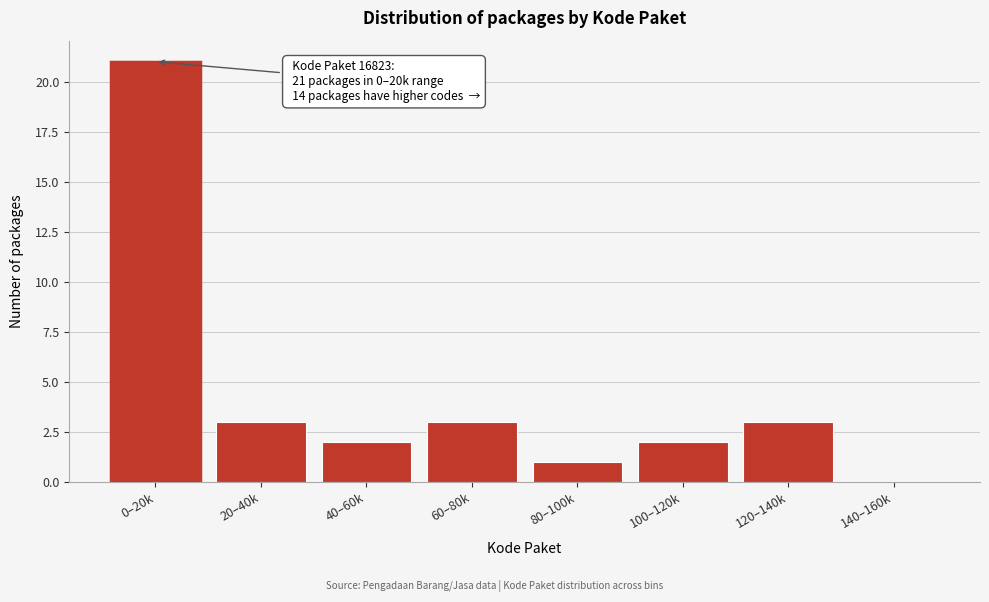

Reading left to right, list all the values displayed in this chart.

0–20k=21	20–40k=3	40–60k=2	60–80k=3	80–100k=1	100–120k=2	120–140k=3	140–160k=0